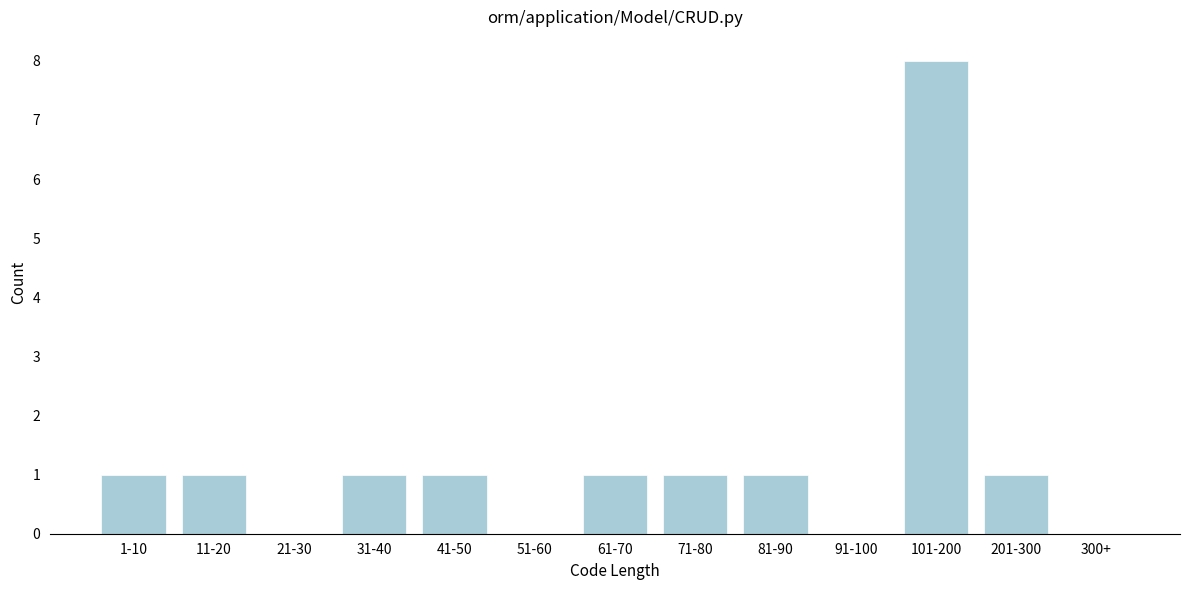

Reading left to right, transcribe all the data shown in this chart.

1-10=1	11-20=1	21-30=0	31-40=1	41-50=1	51-60=0	61-70=1	71-80=1	81-90=1	91-100=0	101-200=8	201-300=1	300+=0